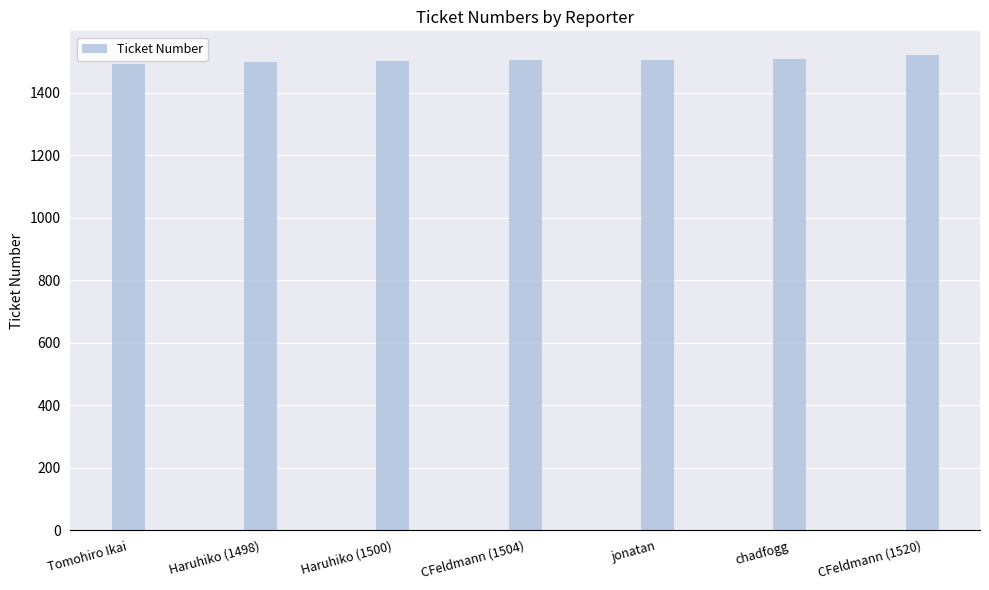

Approximately how many times larger is the value at chadfogg compared to Tomohiro Ikai?

1.0